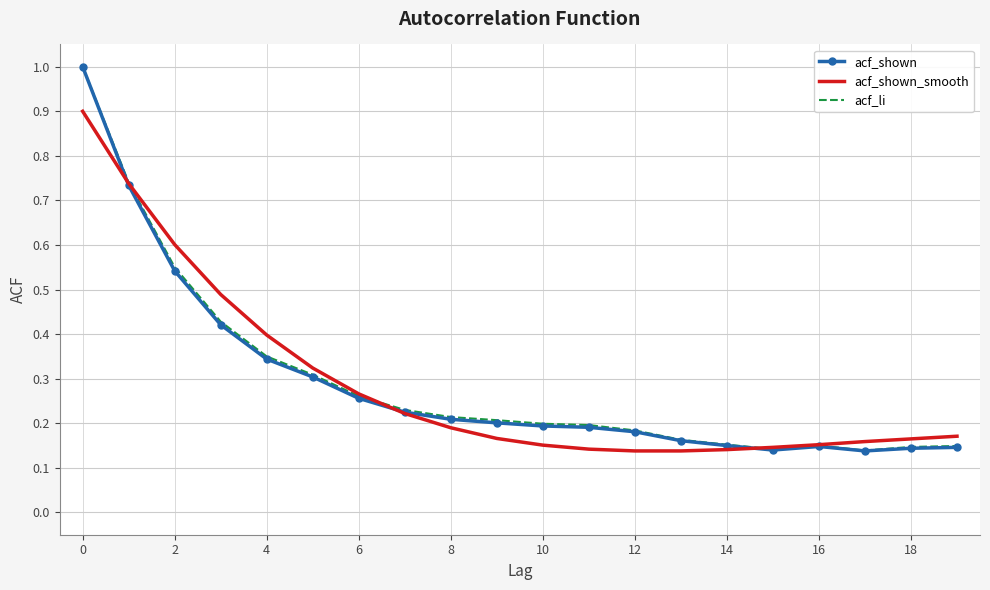

What is the maximum value for acf_shown_smooth?

0.9